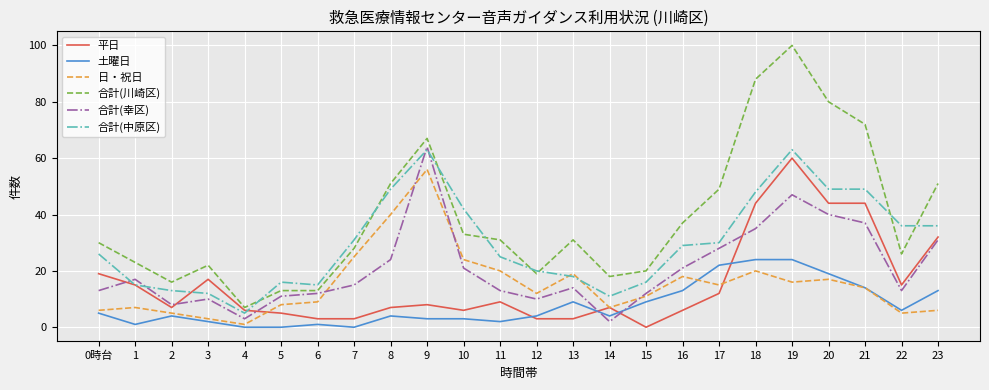

How many interior local peaks does the 合計(幸区) series have?

5